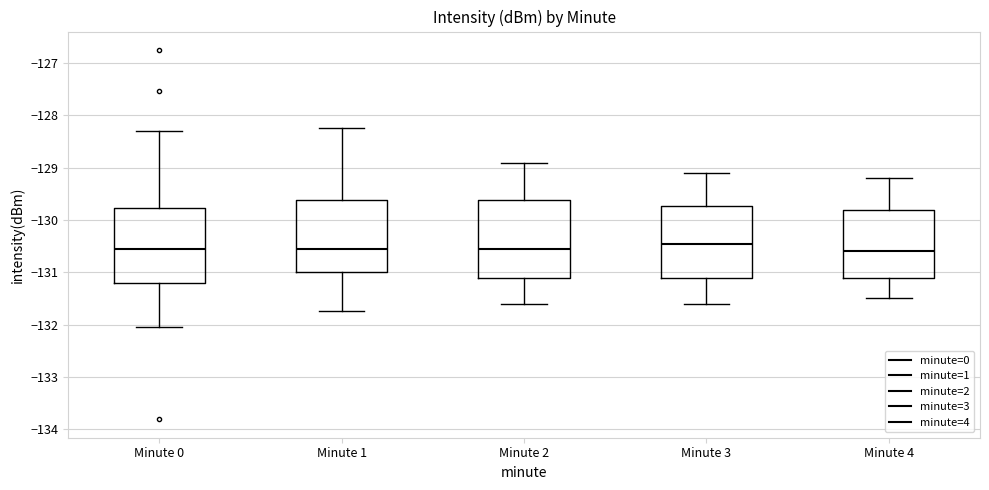

Where is the lower edge of the box for Minute 2 on the y-axis? The values are not printed on the chart, so give them approximately, as read against the axis.

-131.1